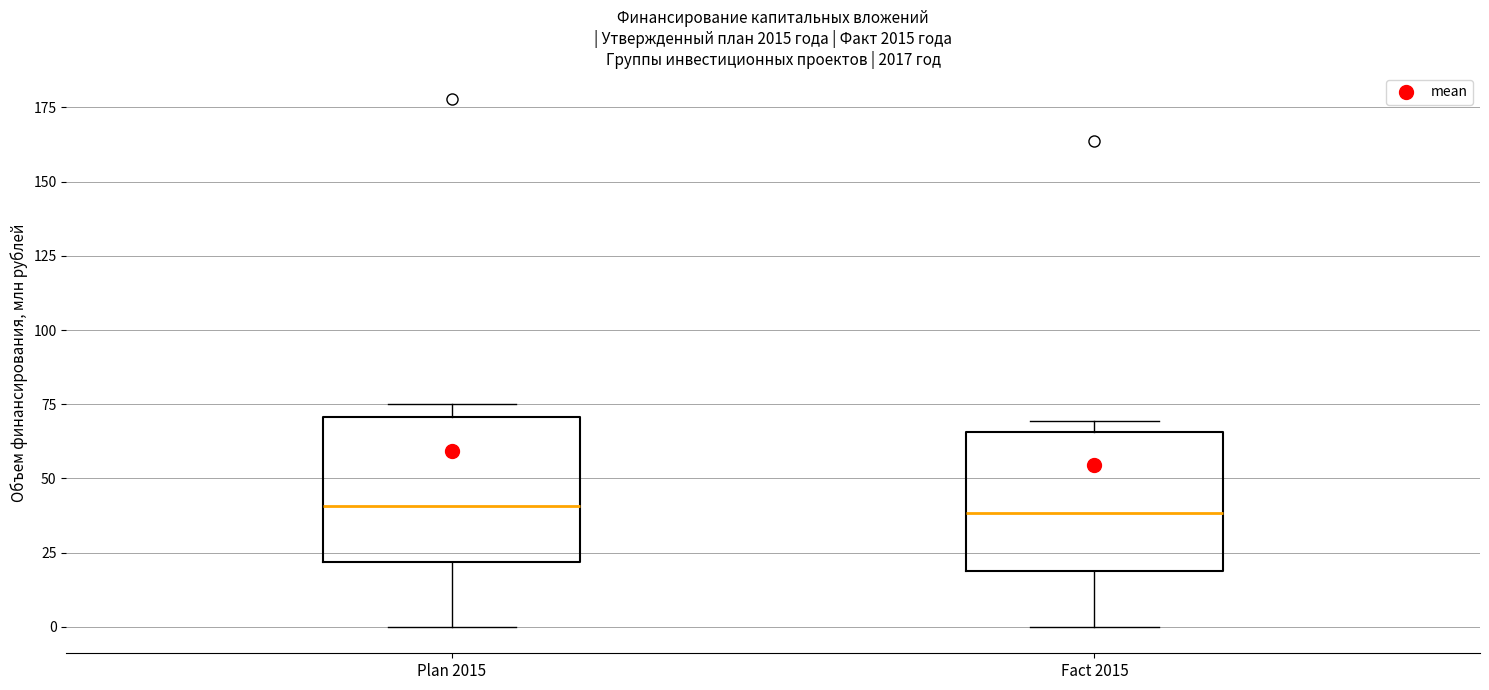

Reading left to right, read every box against the y-axis: the position of its median line, the range the box covers, and the ends of its whiskers. The values are not printed on the chart, so give them approximately, as read against the axis.

Plan 2015: median 40, box 20 to 70, whiskers 0 to 75
Fact 2015: median 40, box 20 to 65, whiskers 0 to 70